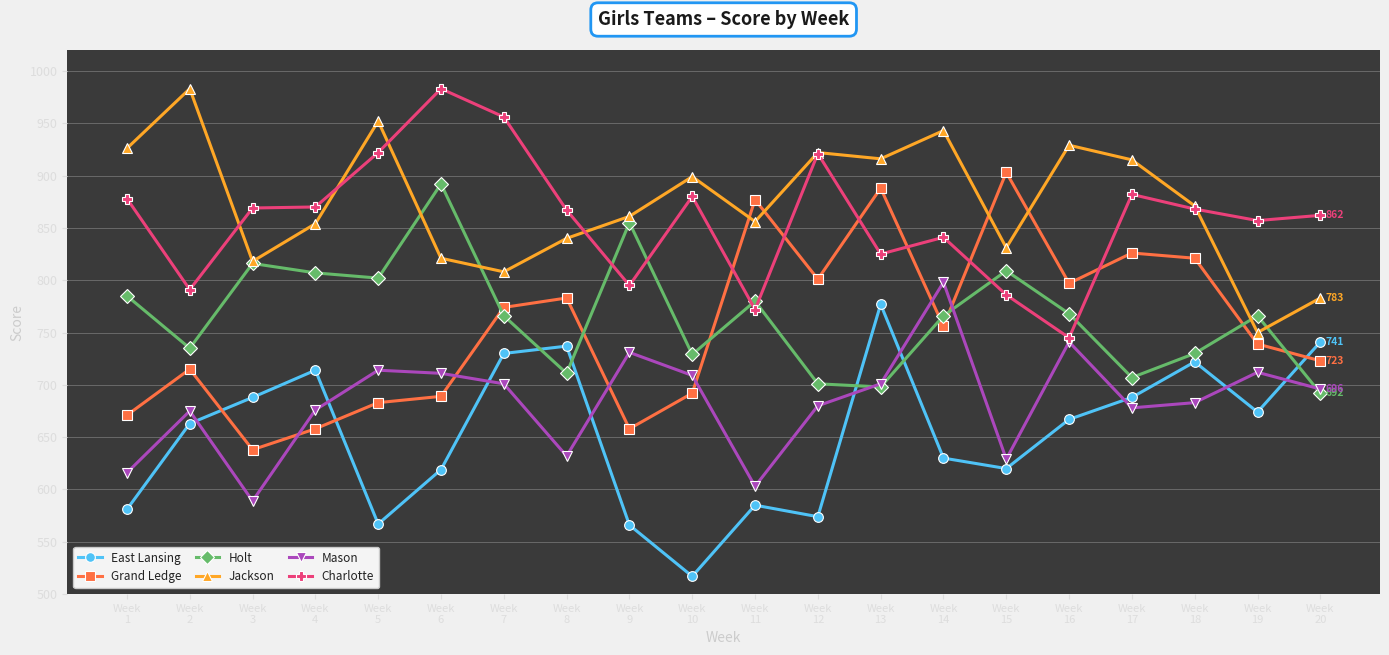

How many values in the Mason series are below 696?

10